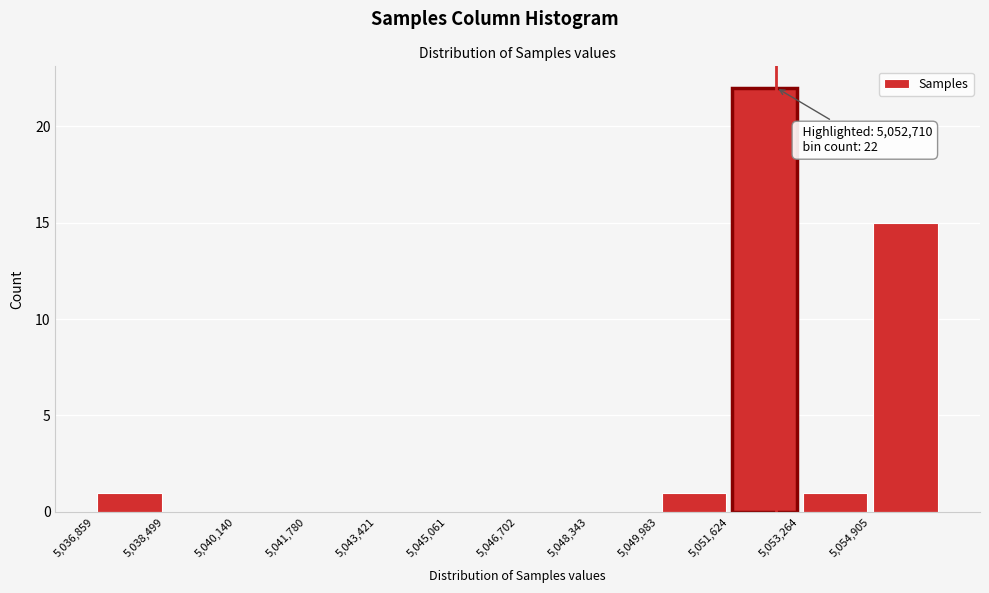

Over which range of the x-axis is the bar tallest?

5051600 to 5053200